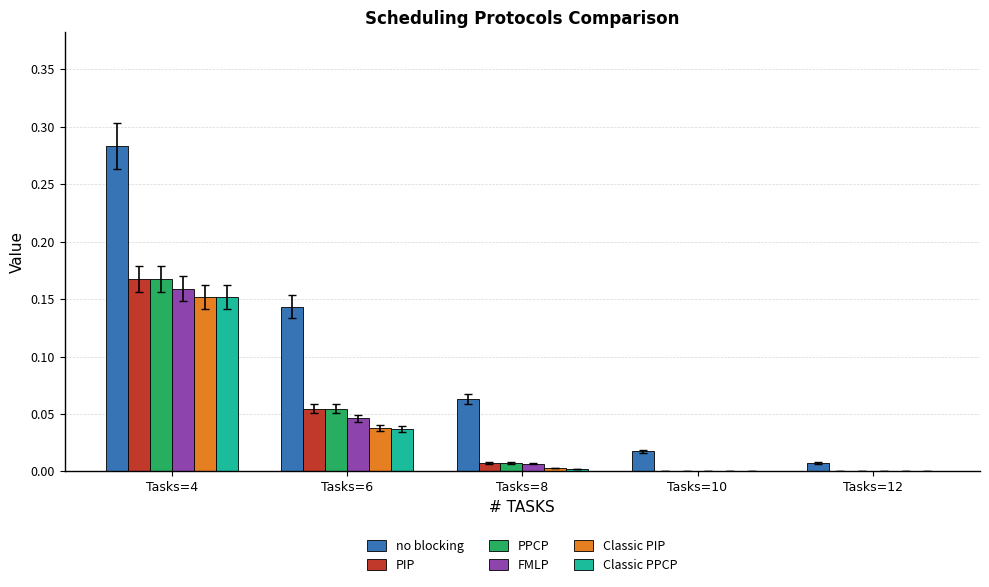

Which series changed the most between Tasks=8 and Tasks=12?

no blocking